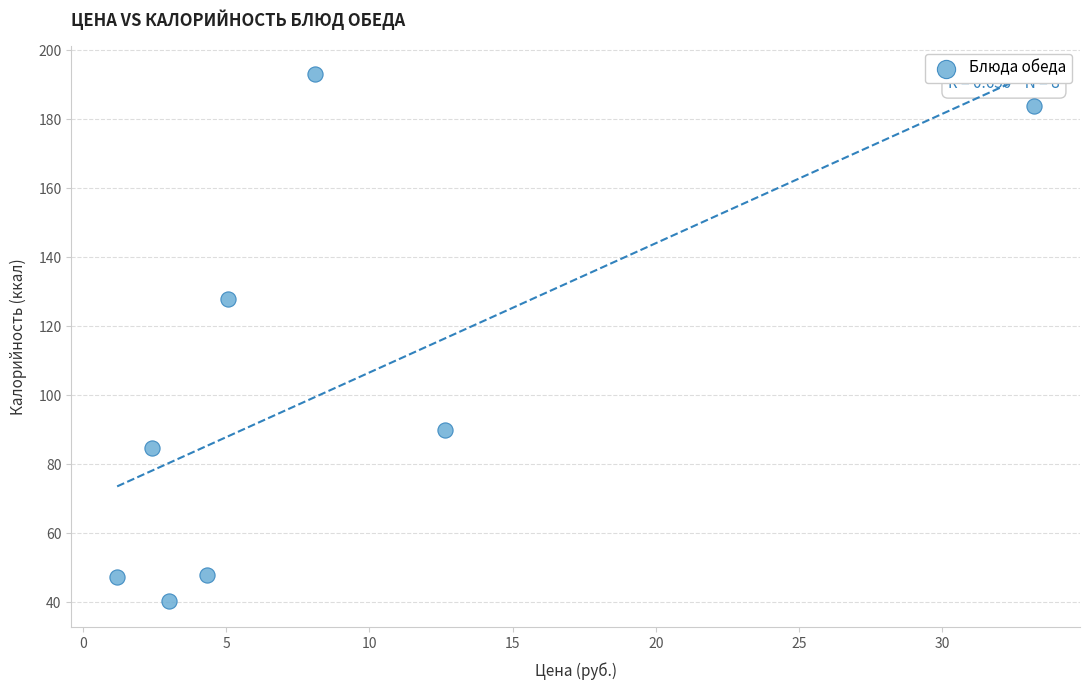

What is the average Y value?

101.8